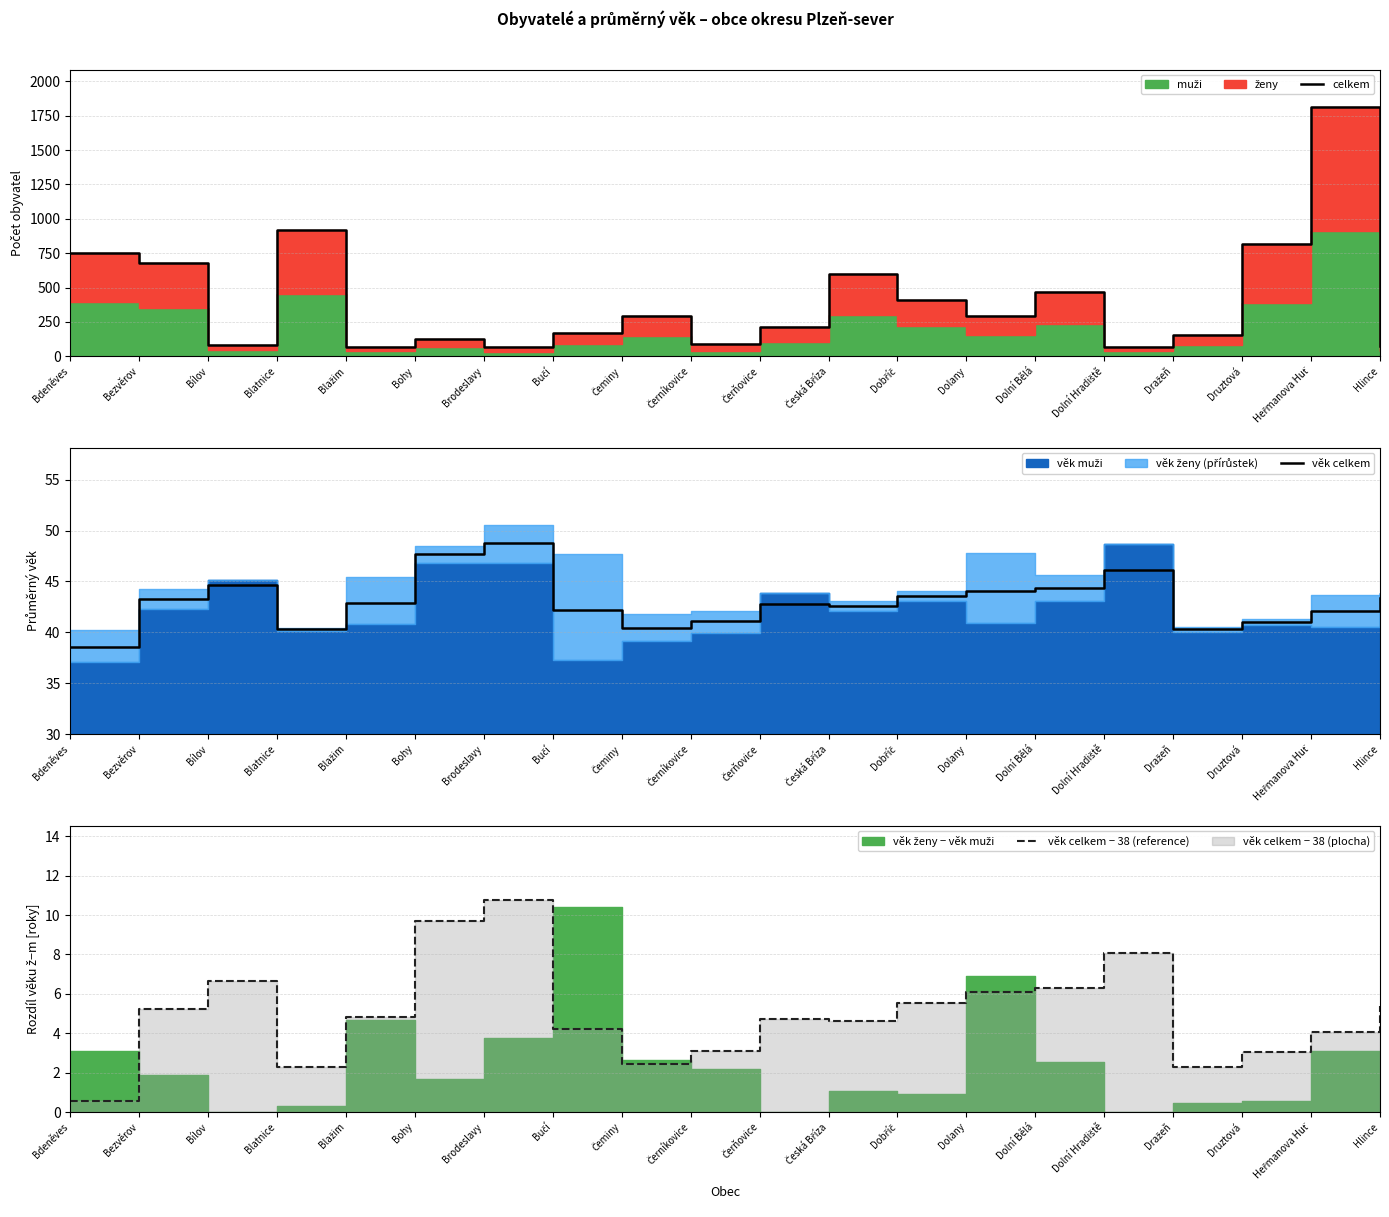

At Bučí, list the series in order from largest to smallest.

celkem, věk celkem, věk celkem − 38 (reference)